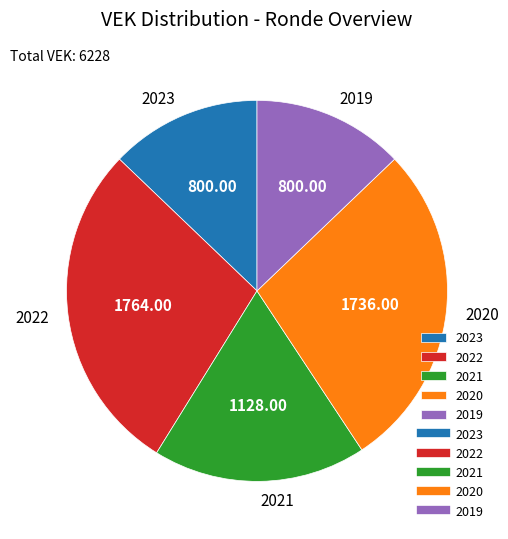

Combined, do 2019 and 2023 account for over 50%?

No